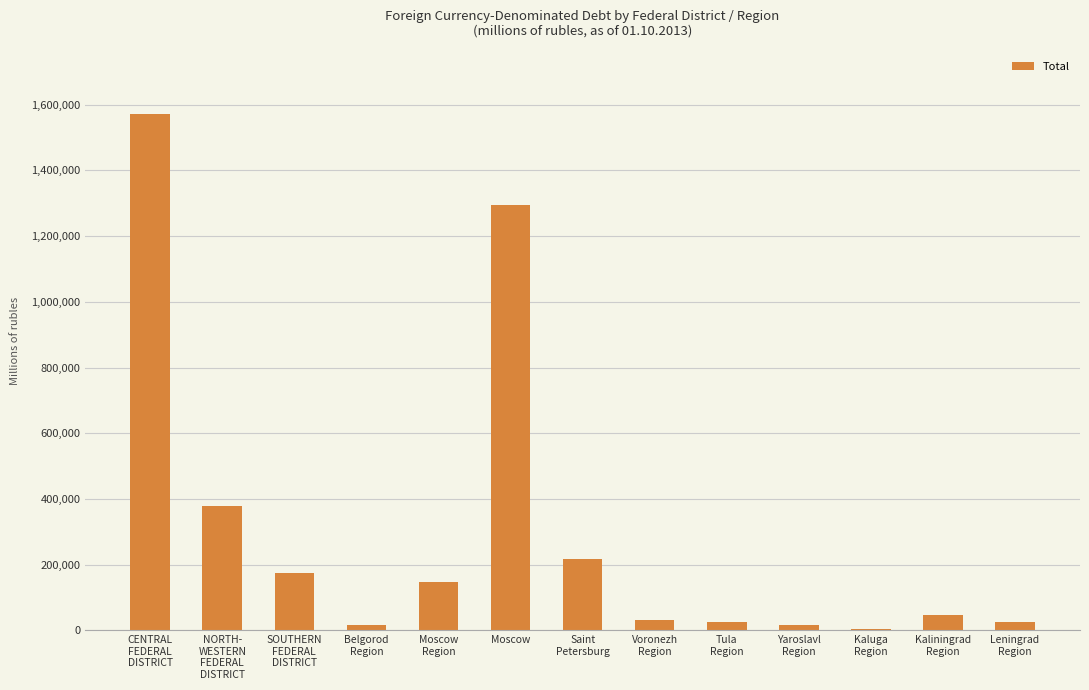

What is the sum of all values?

3950269